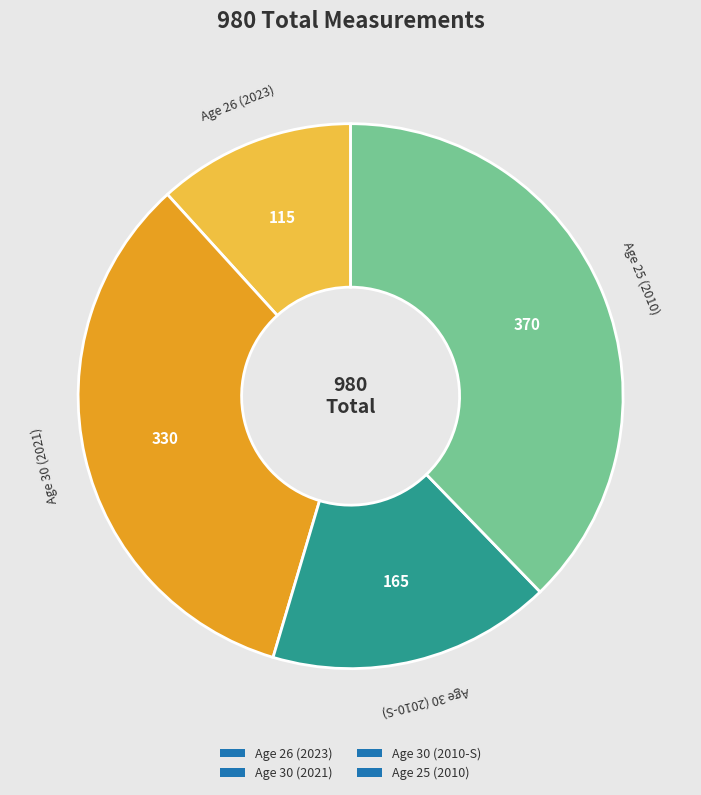

What is the ratio of the value at Age 26 (2023) to the value at Age 25 (2010)?

0.3